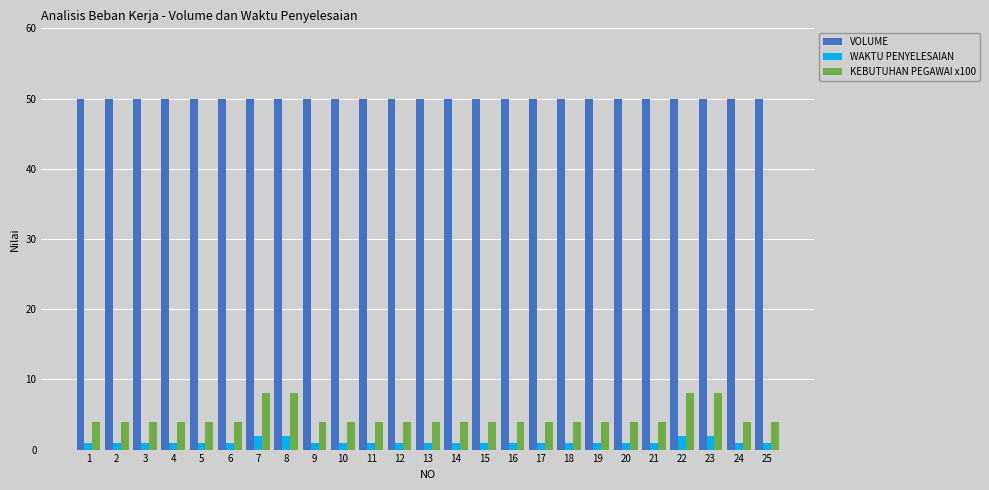

Reading right to left, transcribe all the data shown in this chart.

VOLUME: 25=50	24=50	23=50	22=50	21=50	20=50	19=50	18=50	17=50	16=50	15=50	14=50	13=50	12=50	11=50	10=50	9=50	8=50	7=50	6=50	5=50	4=50	3=50	2=50	1=50
WAKTU PENYELESAIAN: 25=1	24=1	23=2	22=2	21=1	20=1	19=1	18=1	17=1	16=1	15=1	14=1	13=1	12=1	11=1	10=1	9=1	8=2	7=2	6=1	5=1	4=1	3=1	2=1	1=1
KEBUTUHAN PEGAWAI x100: 25=4	24=4	23=8	22=8	21=4	20=4	19=4	18=4	17=4	16=4	15=4	14=4	13=4	12=4	11=4	10=4	9=4	8=8	7=8	6=4	5=4	4=4	3=4	2=4	1=4